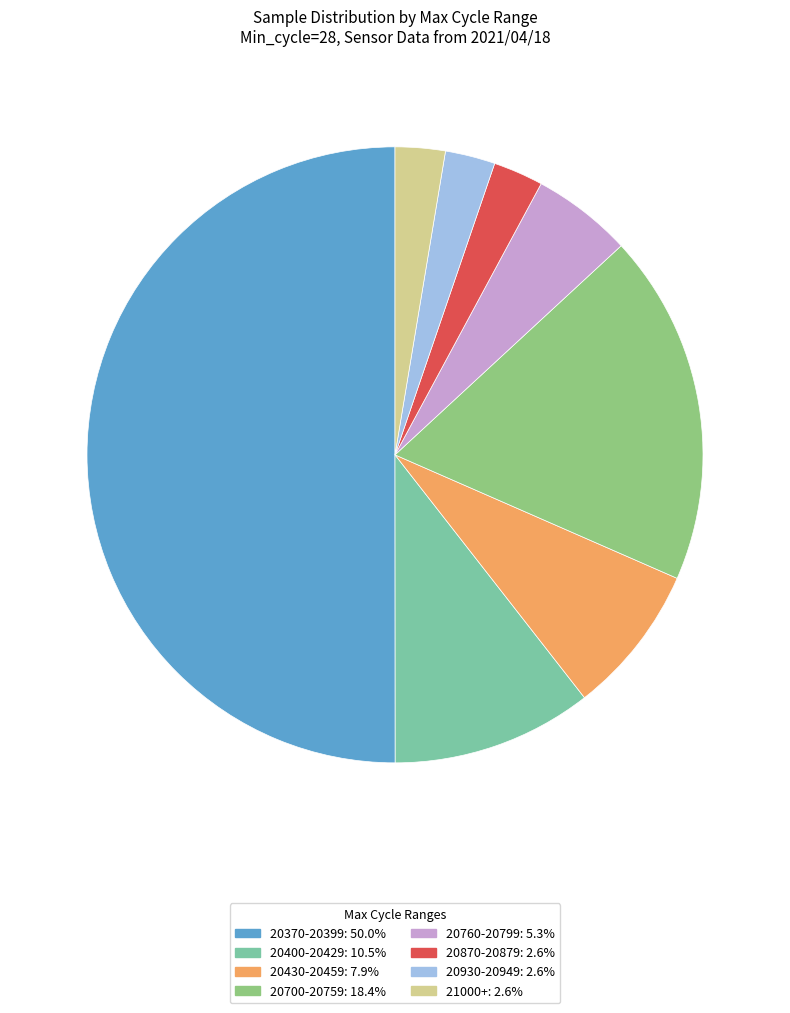

Approximately how many times larger is the value at 20930-20949: 2.6% compared to 20430-20459: 7.9%?

0.3